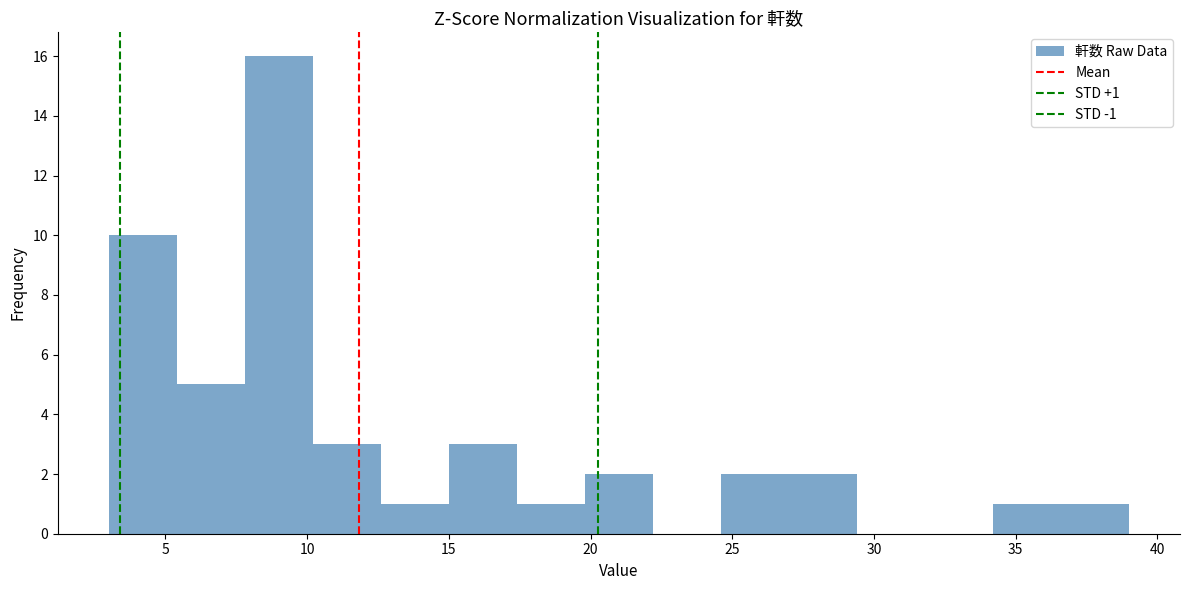

Over which range of the x-axis is the bar tallest?

7.8 to 10.2